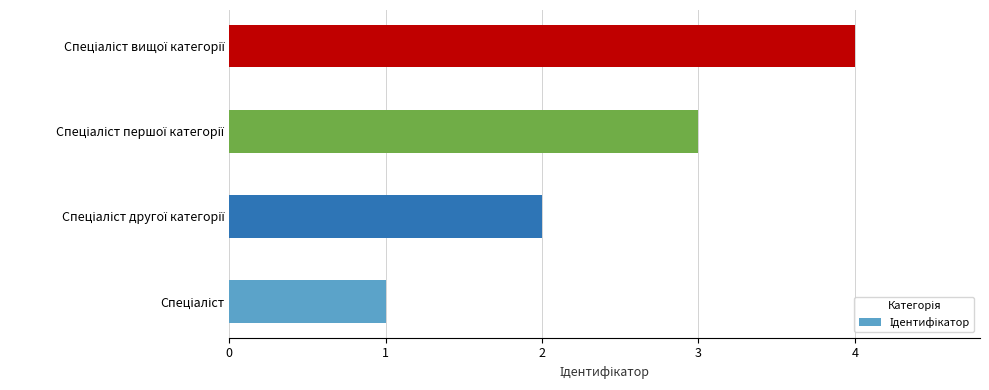

What is the difference between the maximum and minimum values?

3